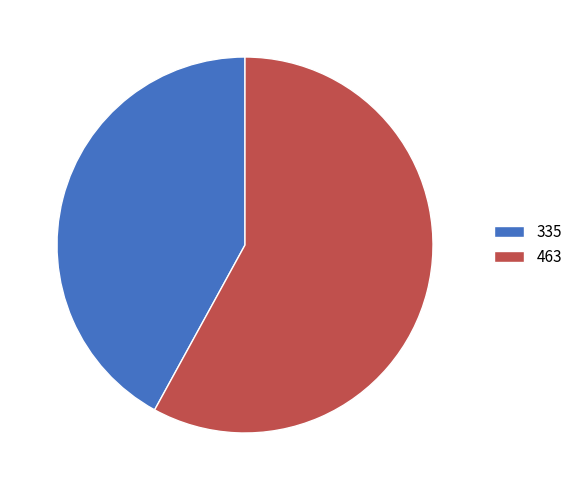

Approximately how many times larger is the value at 463 compared to 335?

1.4